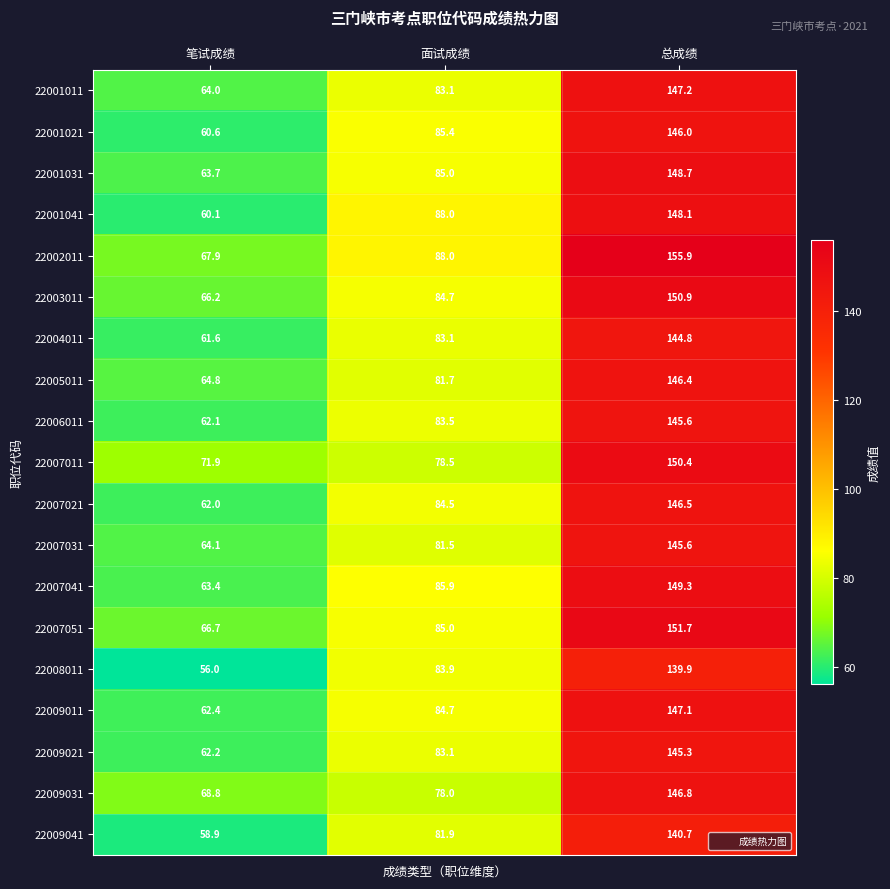

What is the spread (max minus min) of values at 总成绩?

16.0